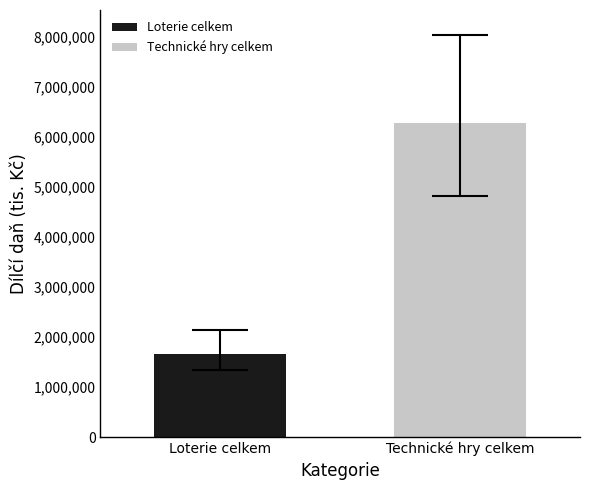

Which series has the largest range (max minus min)?

Loterie celkem